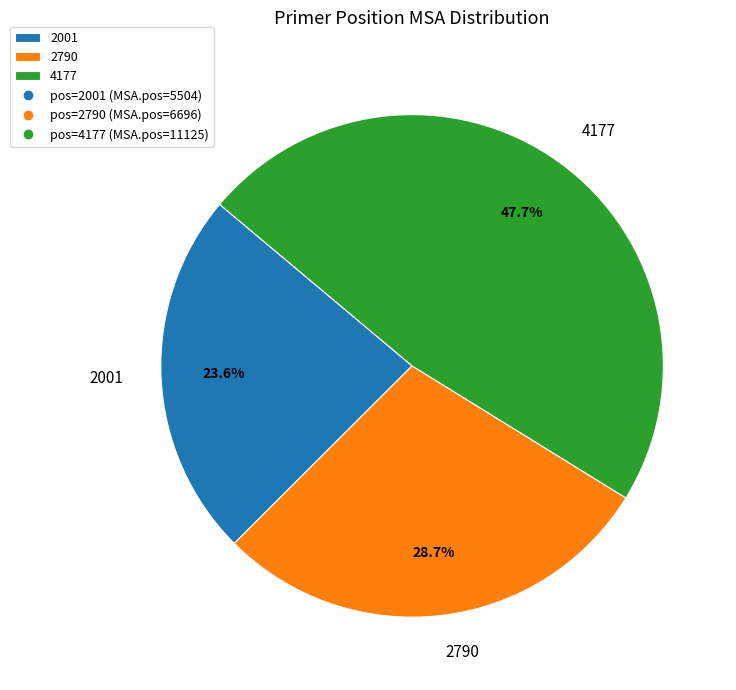

To the nearest percent, what percentage of the pie is 2790?

29%